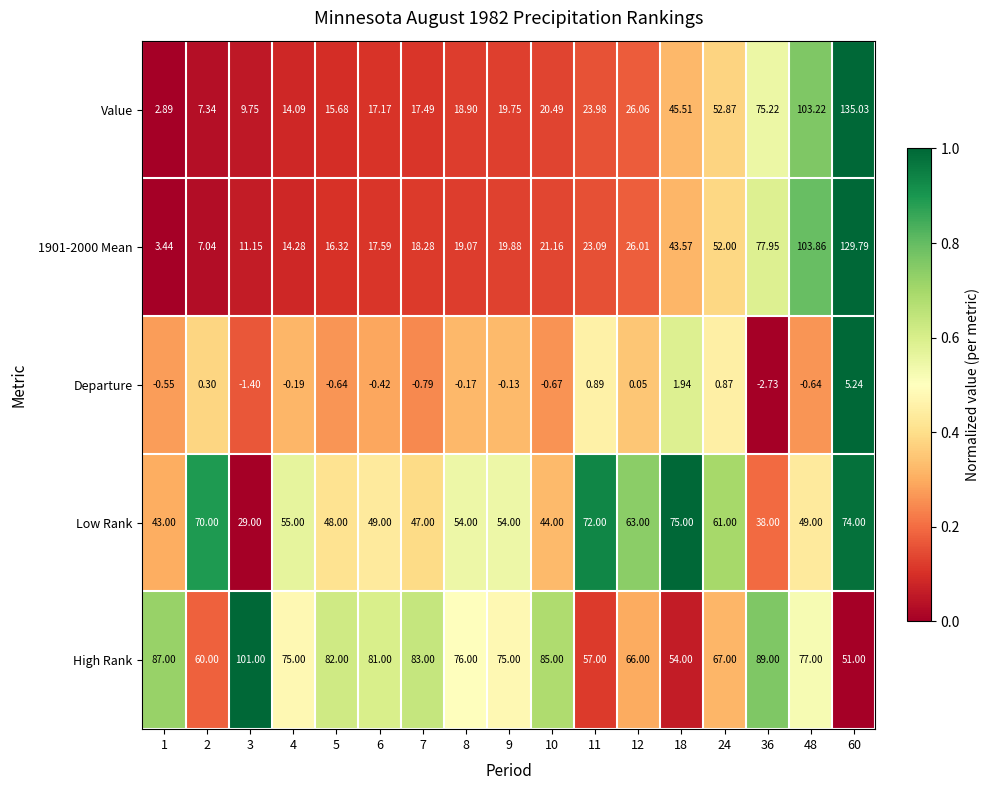

What is the spread (max minus min) of values at 11?

71.1